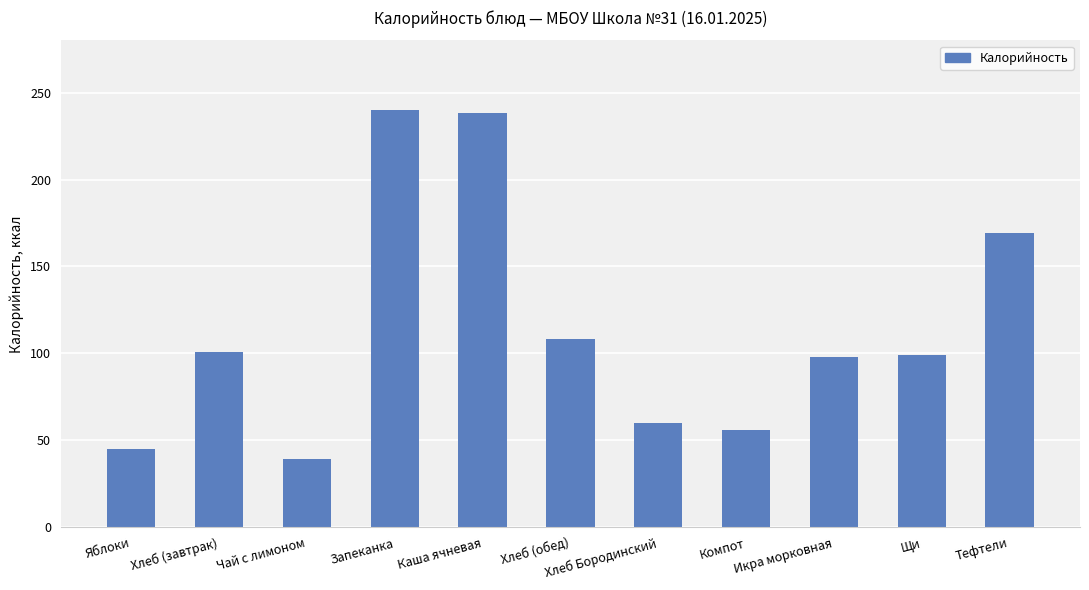

What is the difference between the maximum and second lowest values?

195